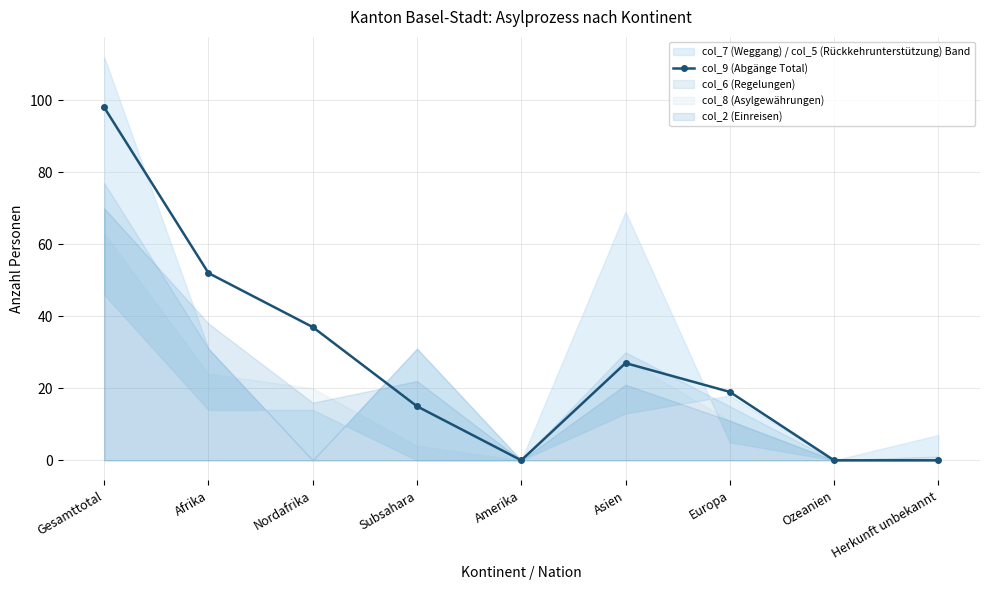

What position from the left is Europa?

7